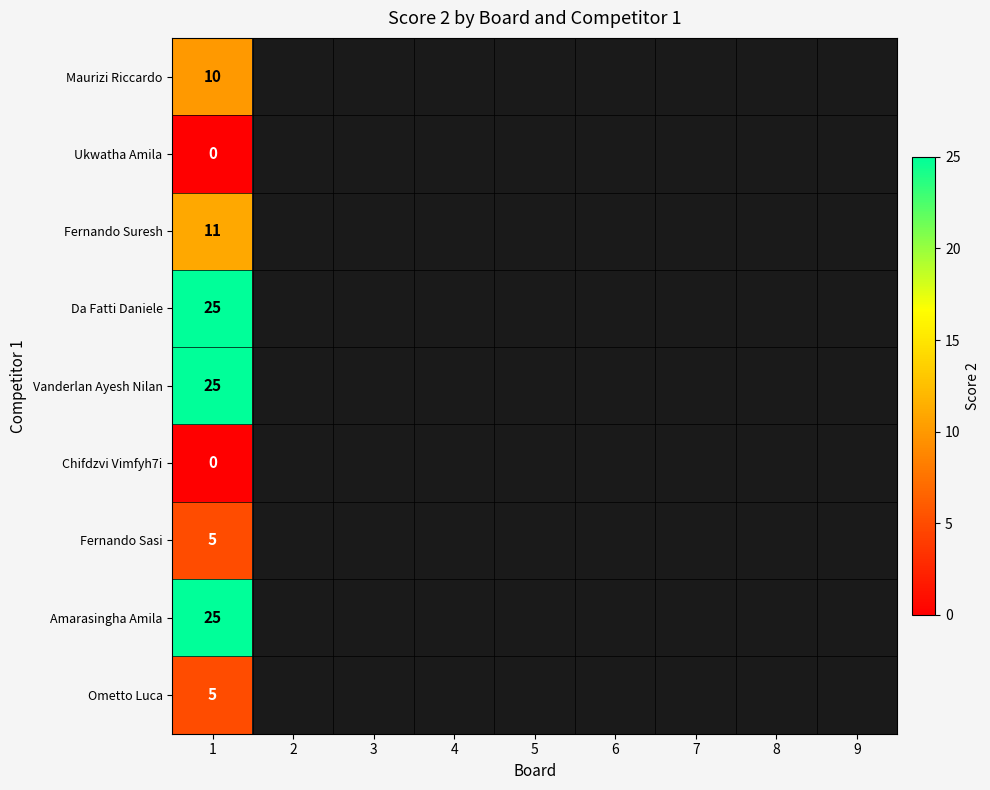

Which has a higher value, 7 or 2?

2